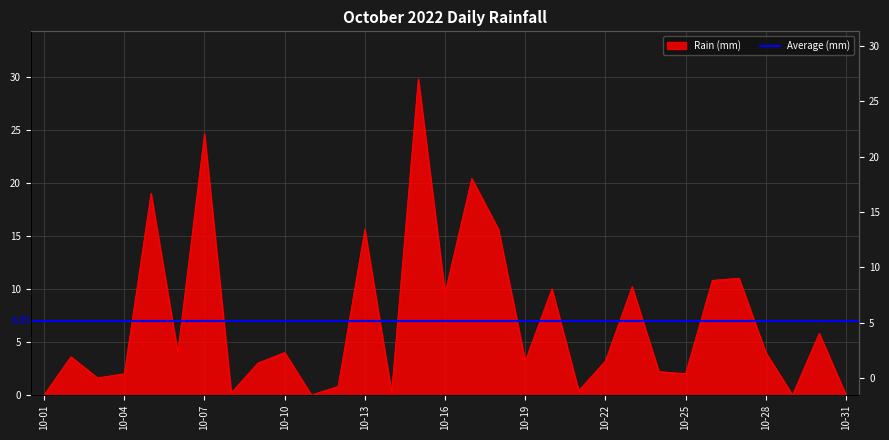

At which label does the data first exceed 3?

2022-10-02